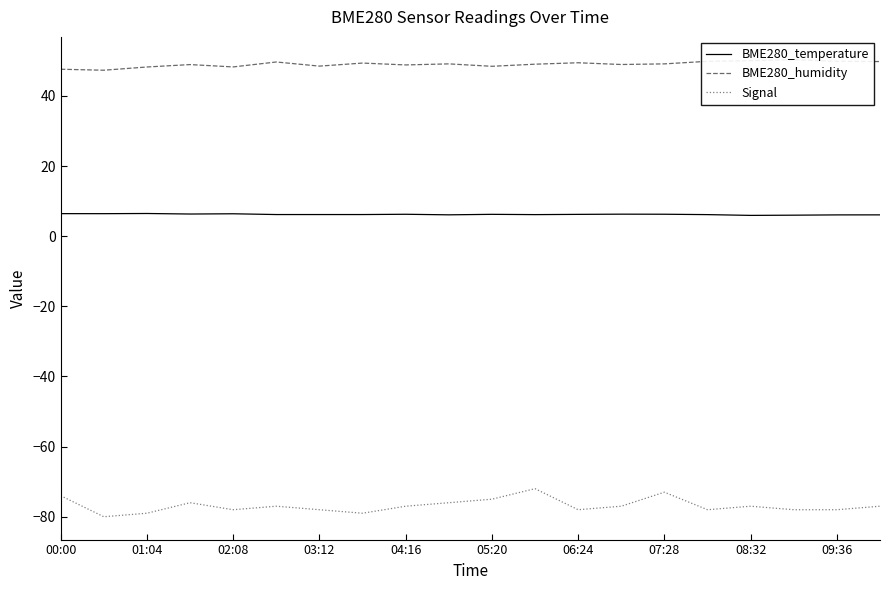

What is the minimum value for BME280_temperature?

5.9